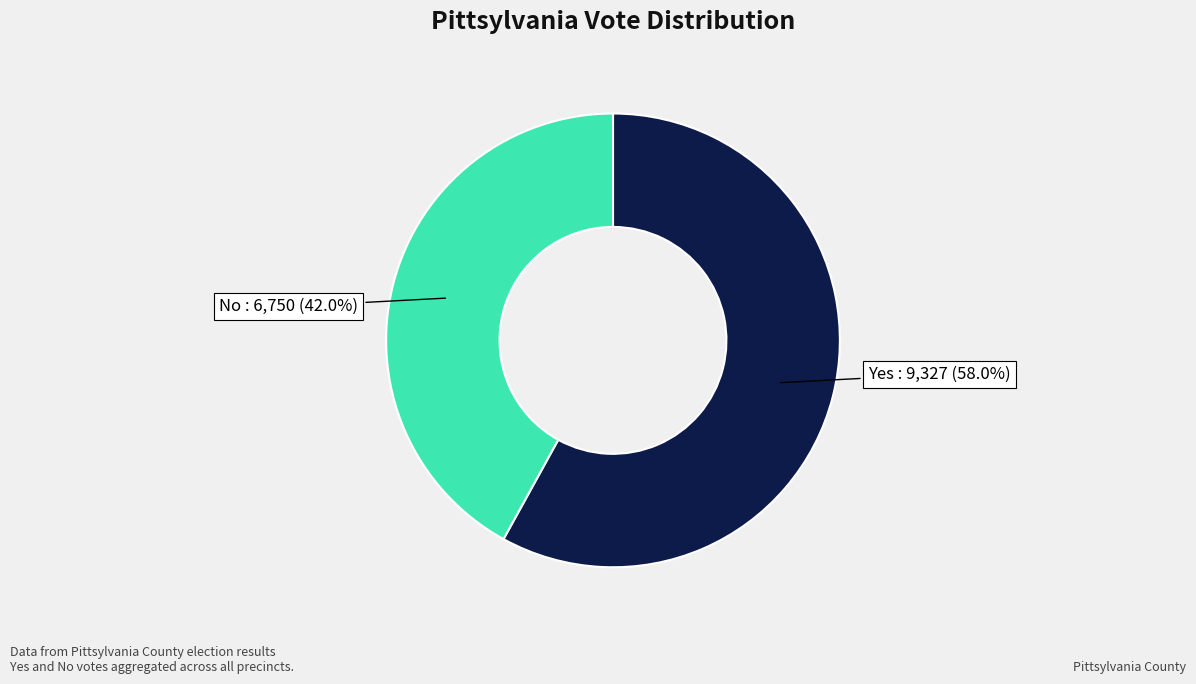

Count the number of slices in the pie.

2